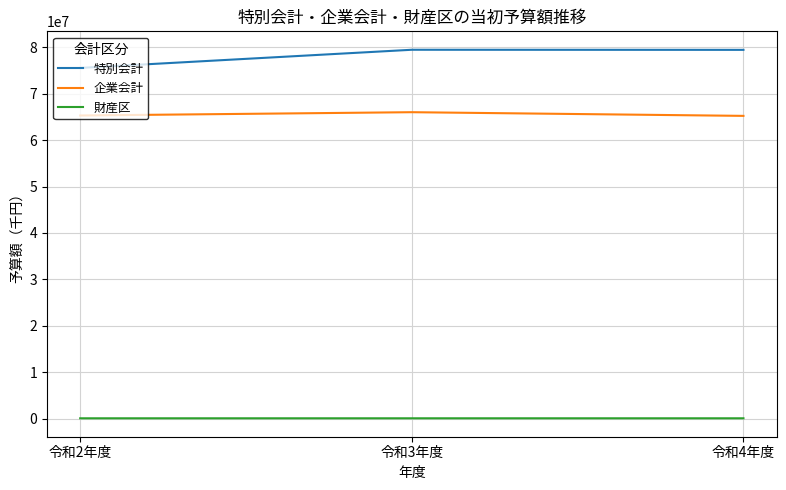

At 令和3年度, list the series in order from largest to smallest.

特別会計, 企業会計, 財産区